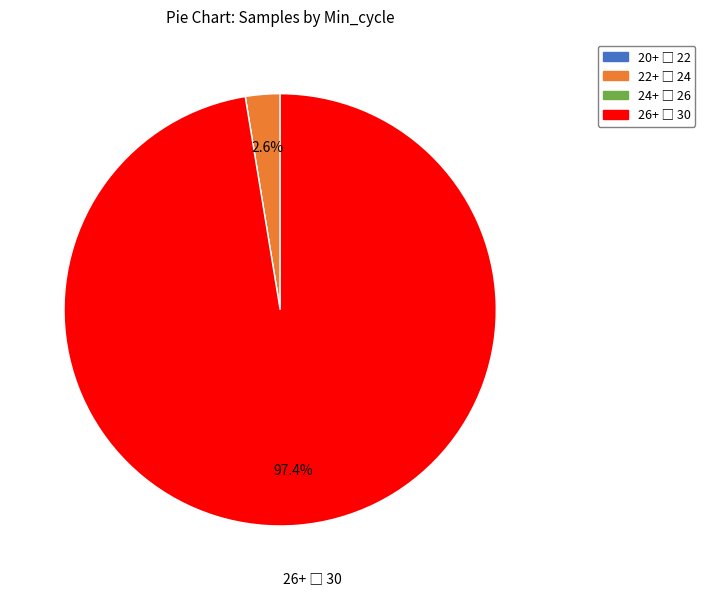

Does any single category account for the majority?

Yes